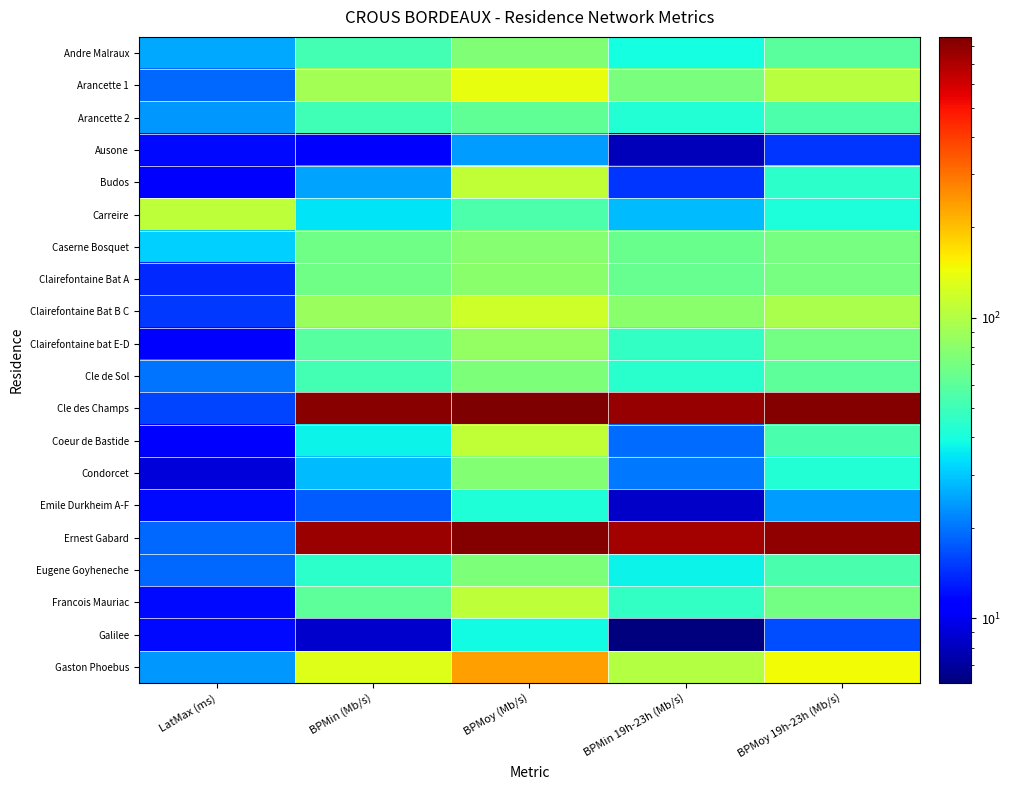

Rank the series at LatMax (ms) from highest to lowest value.

Carreire, Caserne Bosquet, Andre Malraux, Arancette 2, Gaston Phoebus, Cle de Sol, Arancette 1, Ernest Gabard, Eugene Goyheneche, Cle des Champs, Clairefontaine Bat B C, Clairefontaine Bat A, Ausone, Emile Durkheim A-F, Francois Mauriac, Galilee, Budos, Clairefontaine bat E-D, Coeur de Bastide, Condorcet